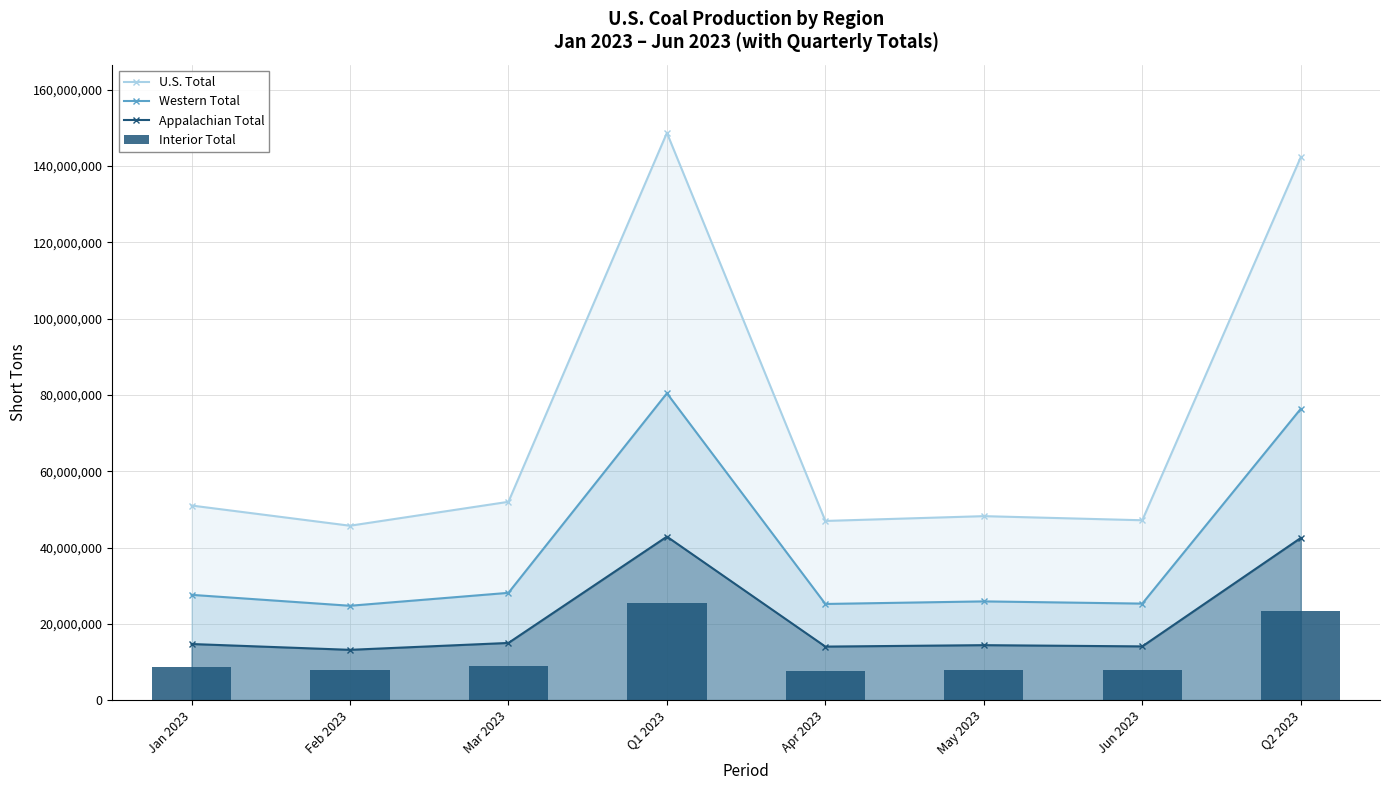

The value of U.S. Total at Jun 2023 is 47145742. True or false?

True